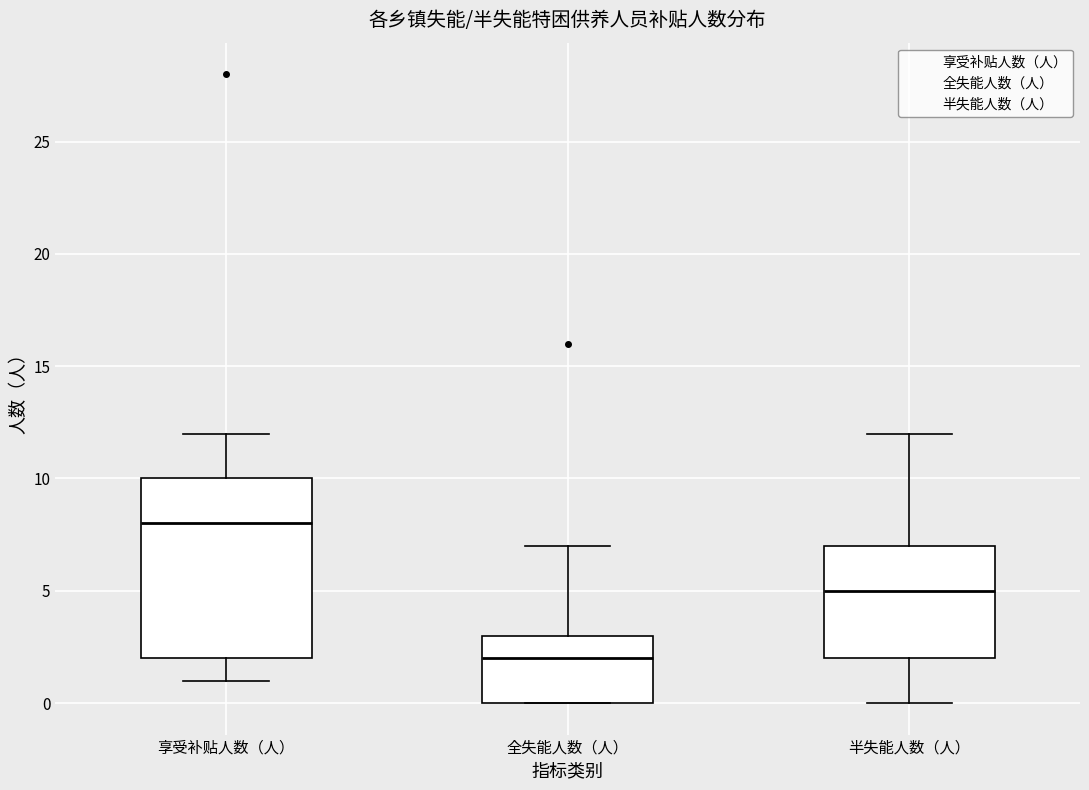

Where is the lower edge of the box for 半失能人数（人） on the y-axis? The values are not printed on the chart, so give them approximately, as read against the axis.

2